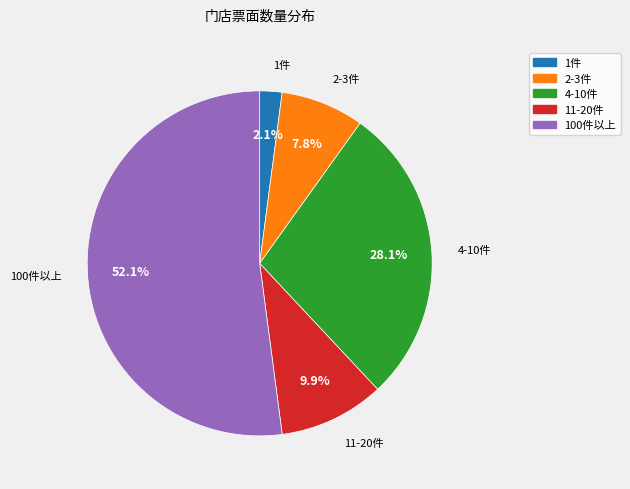

How many segments does this pie chart have?

5